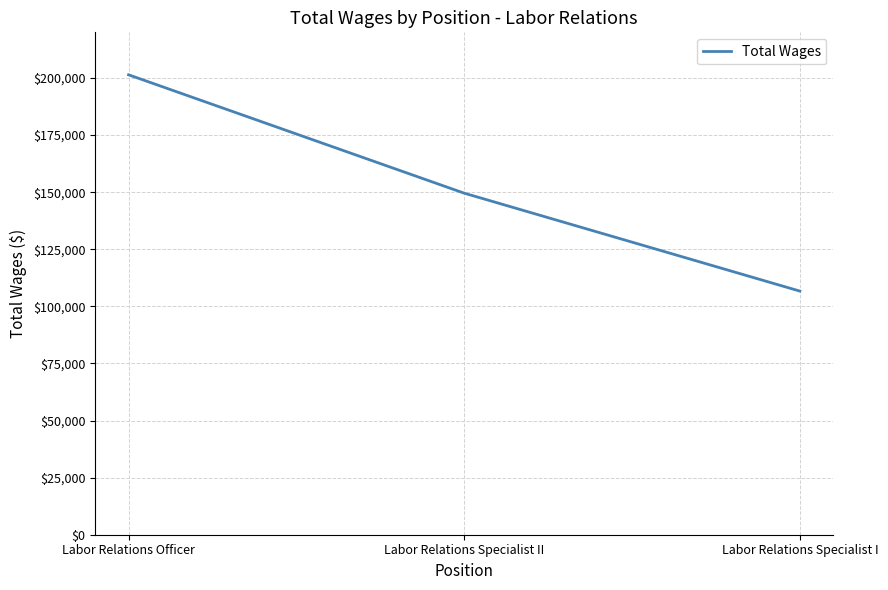

What is the average value?

152555